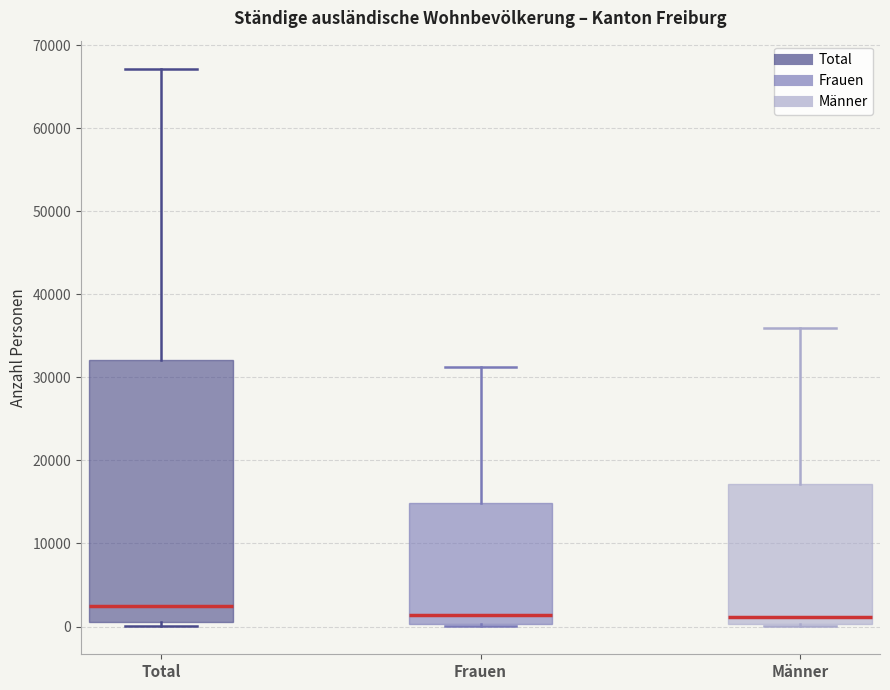

Which box has the highest median line?

Total